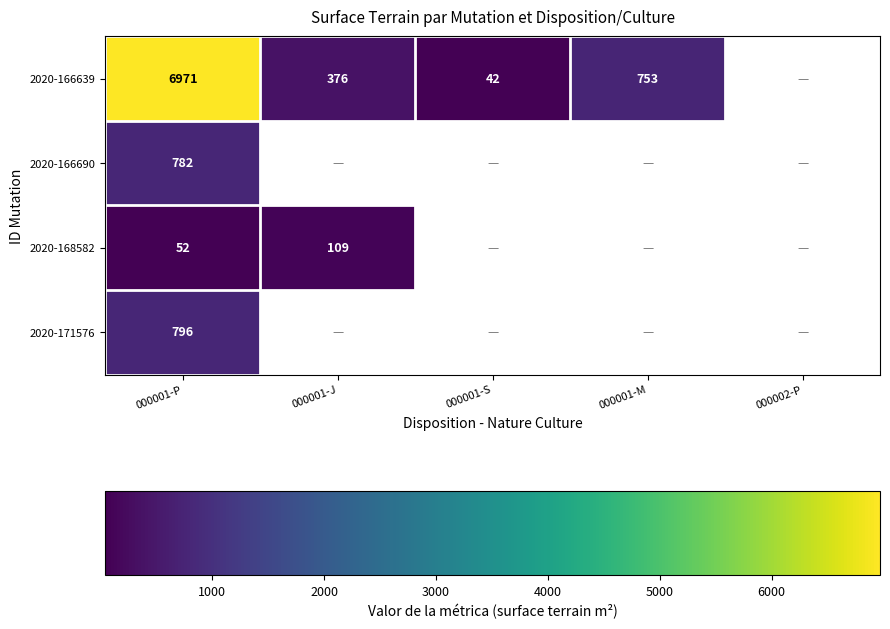

Is it true that 2020-168582 equals 52 at 000001-P?

True